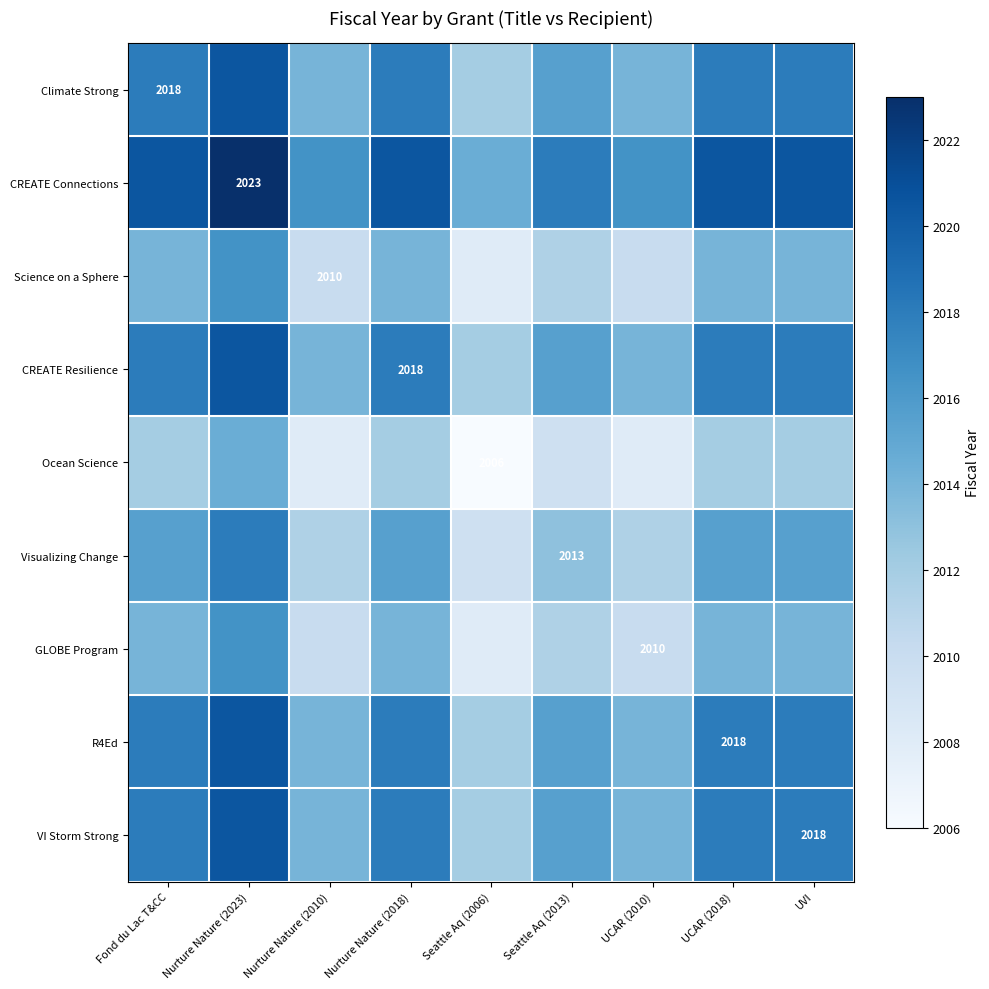

True or false: VI Storm Strong has a value of 1097.9 at UVI.

False